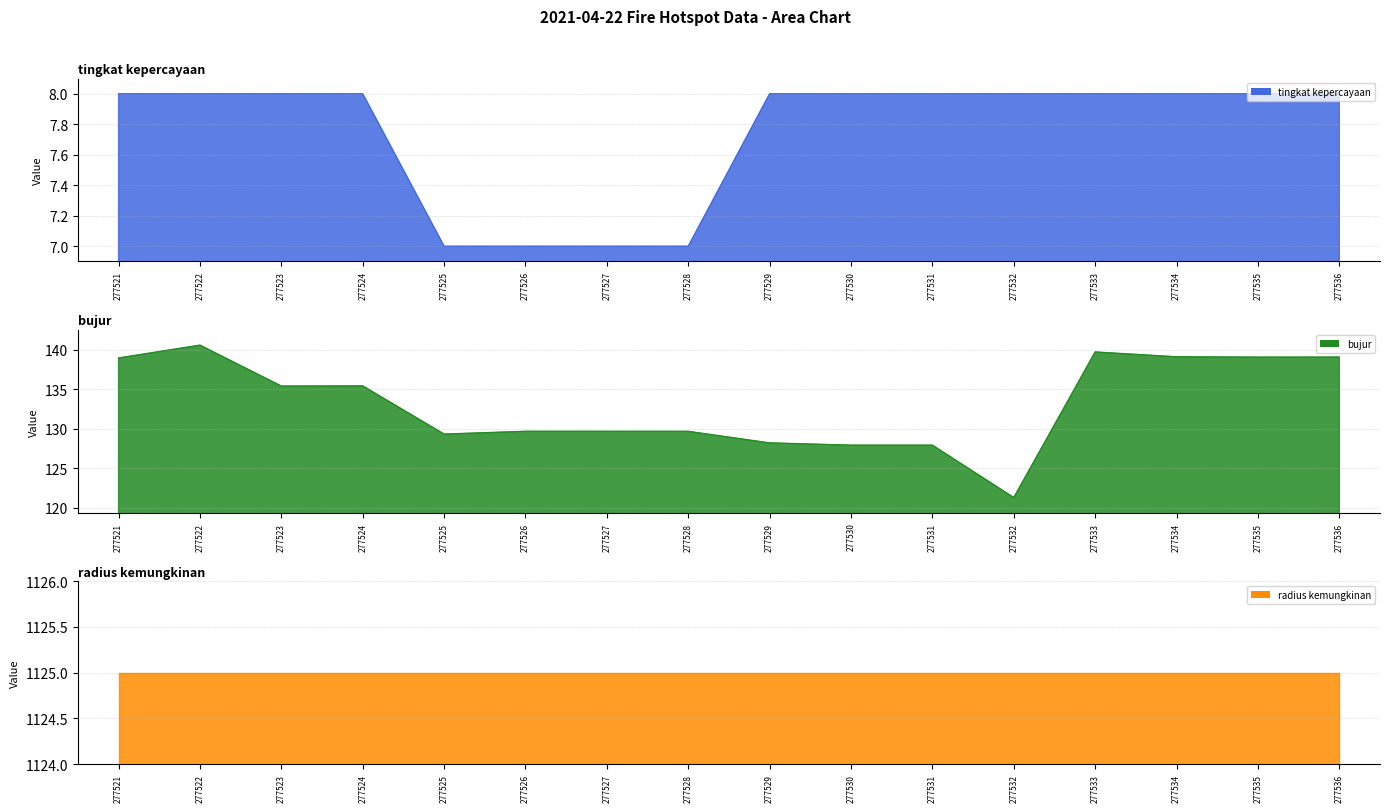

At which category is the sum across all series the highest?

277522